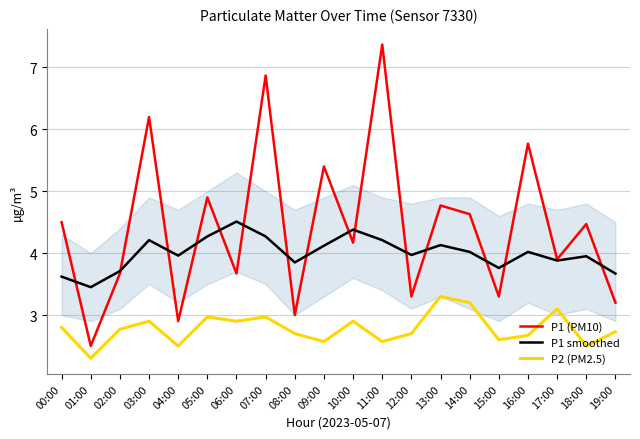

What value does the P1 smoothed series have at 14:00?

4.0